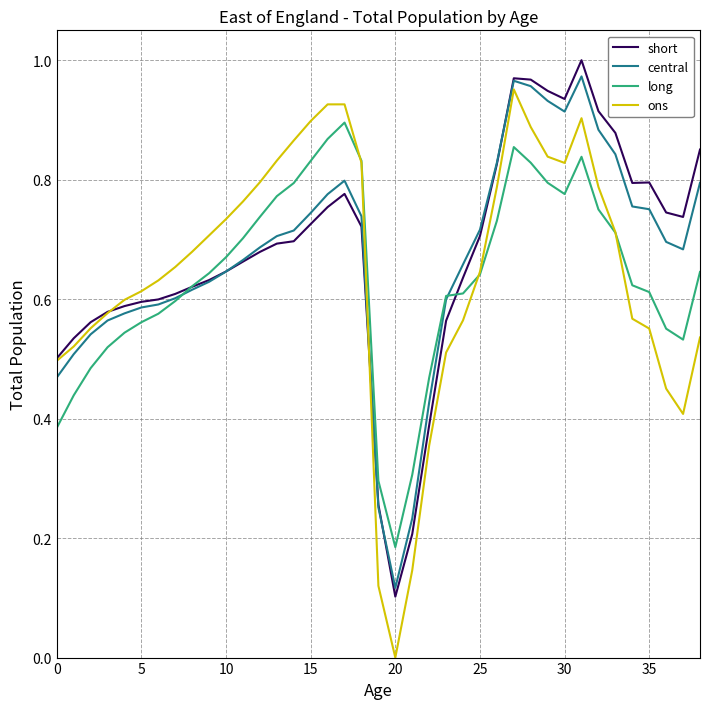

Which series has the largest range (max minus min)?

ons